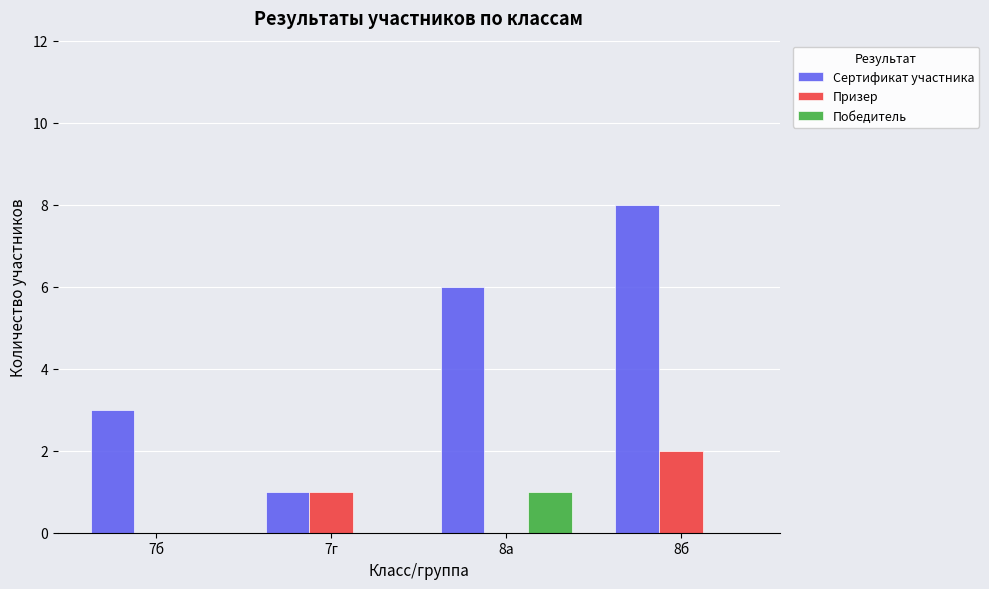

Is it true that Сертификат участника equals 8 at 8б?

True